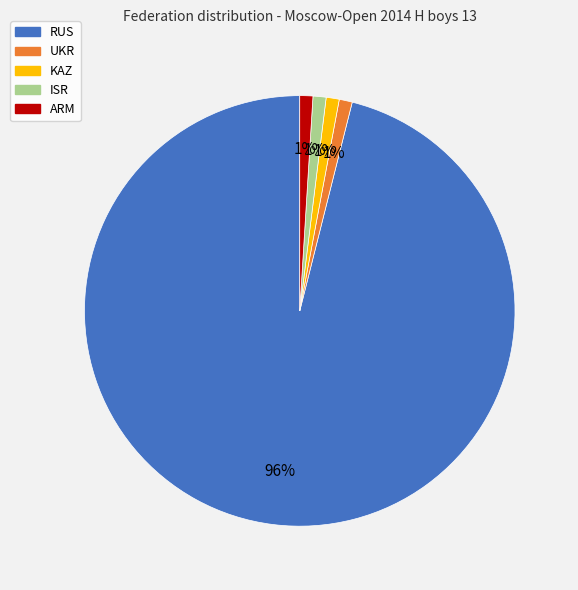

Is there a majority slice in this chart?

Yes